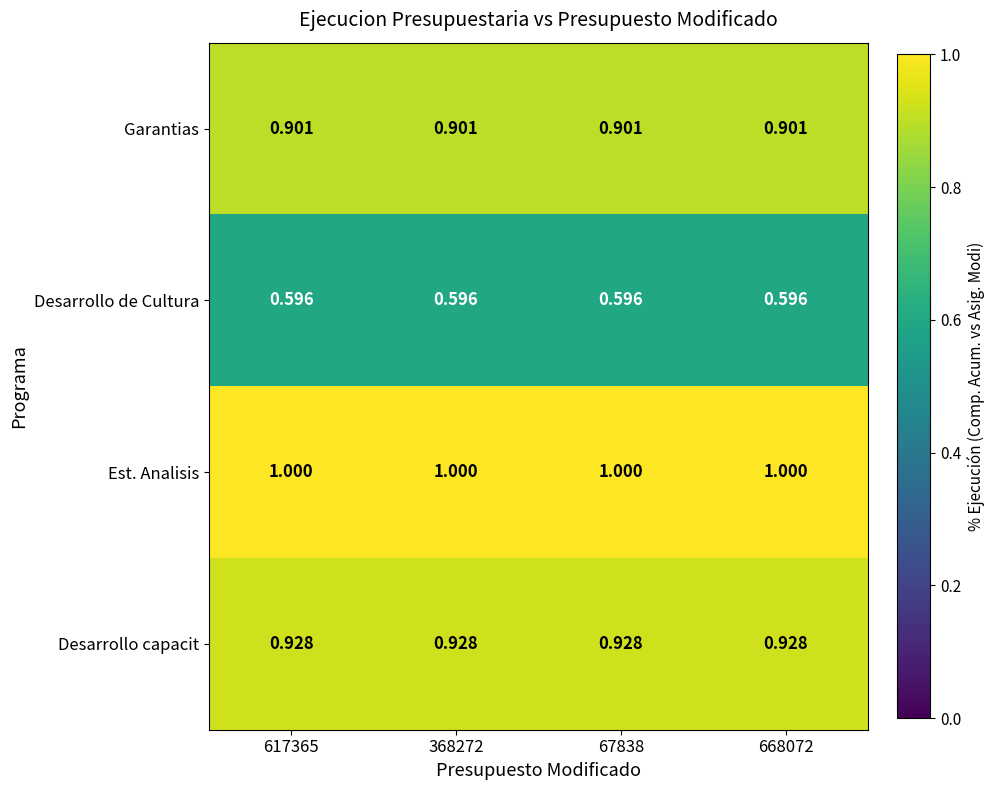

List the series in order of their peak value, highest first.

Est. Analisis, Desarrollo capacit, Garantias, Desarrollo de Cultura